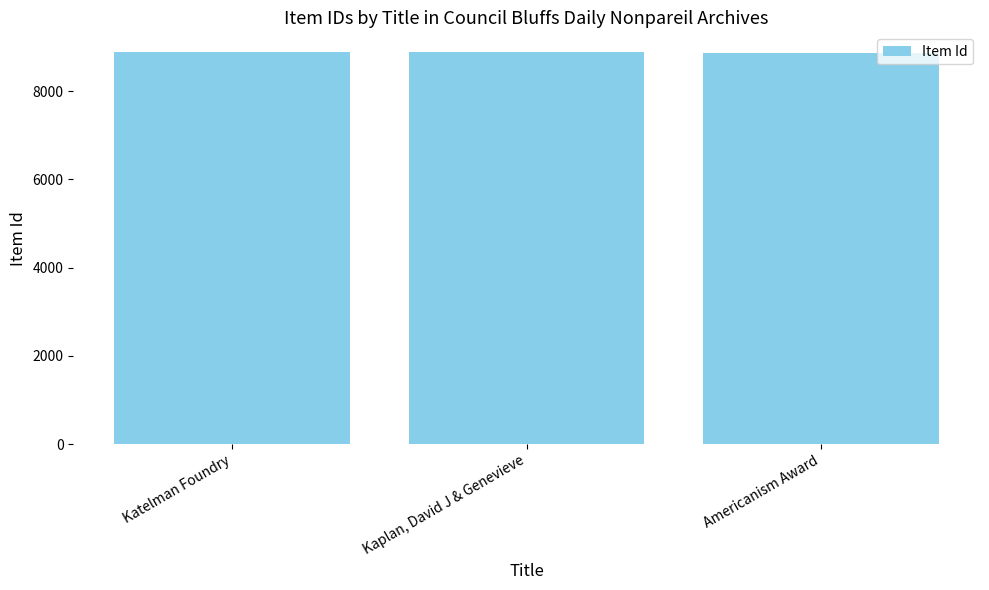

The chart shows a value of 8887 at Katelman Foundry. True or false?

True